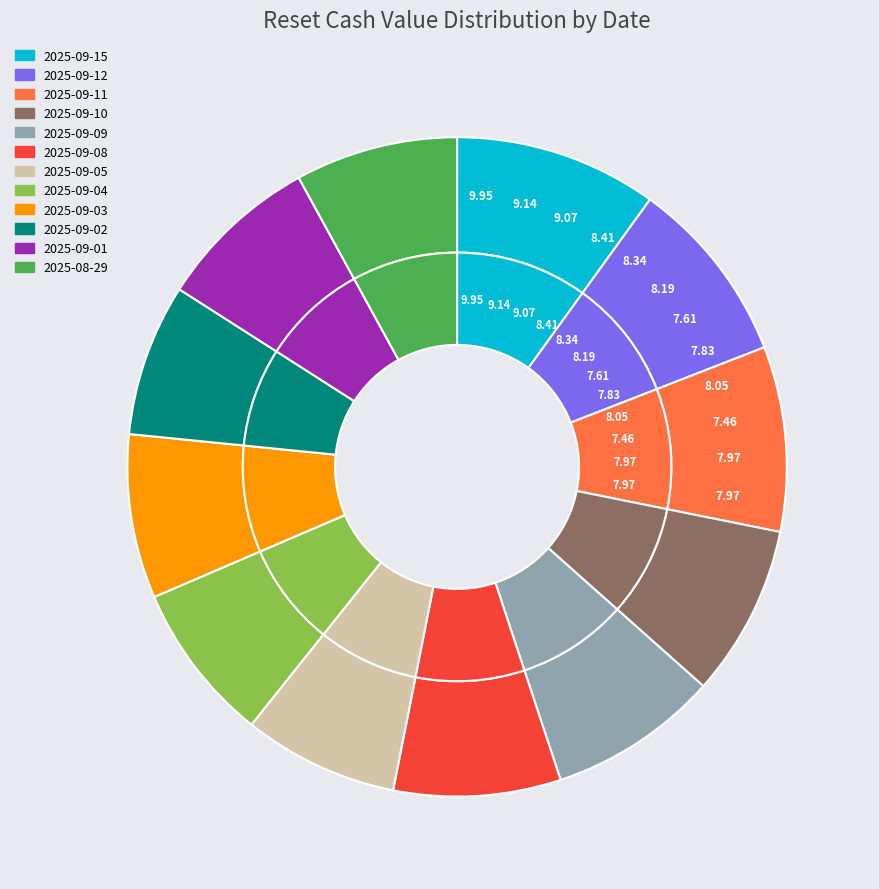

Does 2025-08-29 account for over 50% of the chart?

No